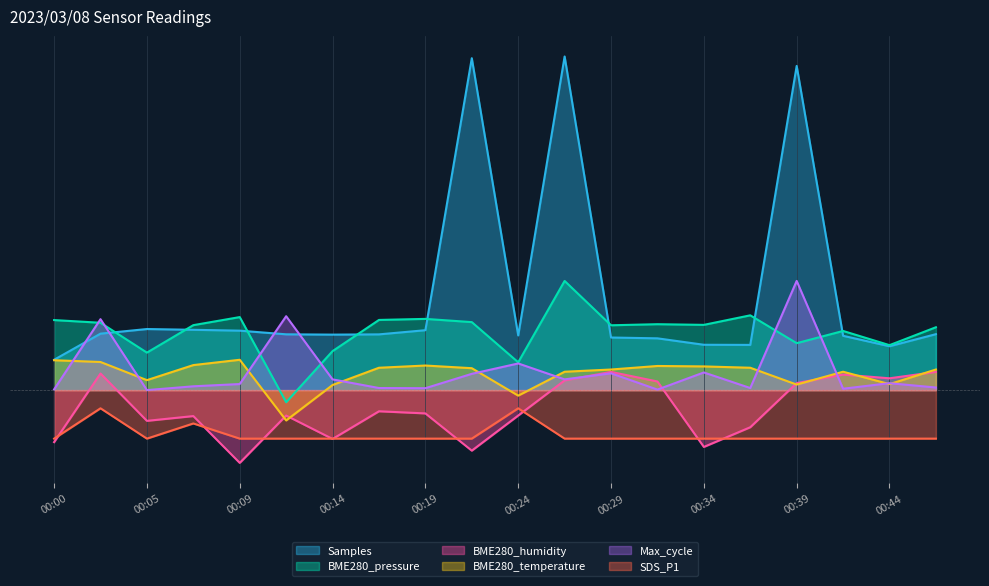

Rank the series at 00:29 from highest to lowest value.

BME280_pressure, Samples, BME280_temperature, BME280_humidity, Max_cycle, SDS_P1